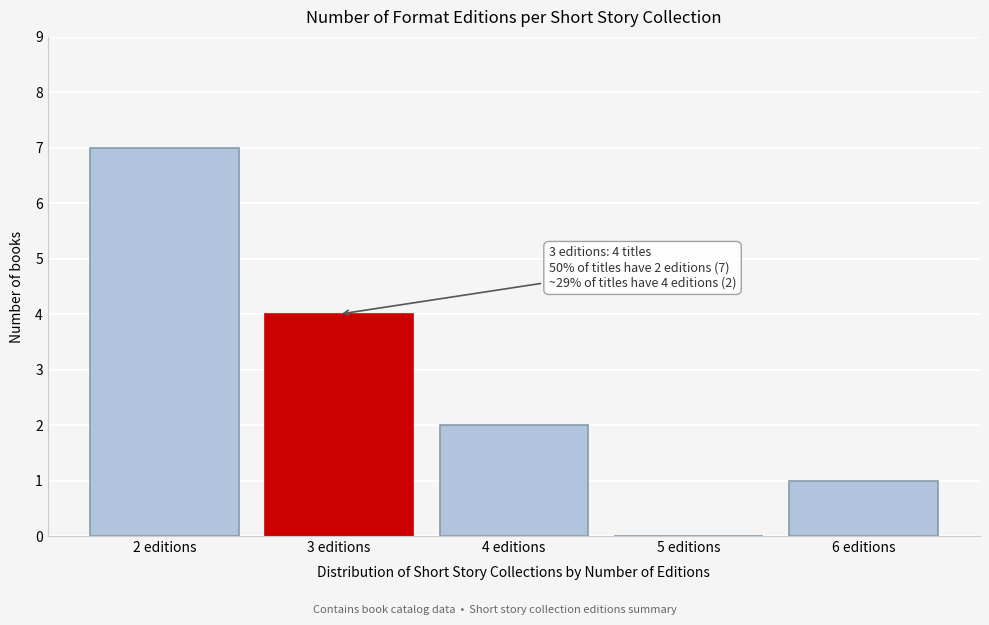

Reading left to right, list all the values displayed in this chart.

2 editions=7	3 editions=4	4 editions=2	5 editions=0	6 editions=1